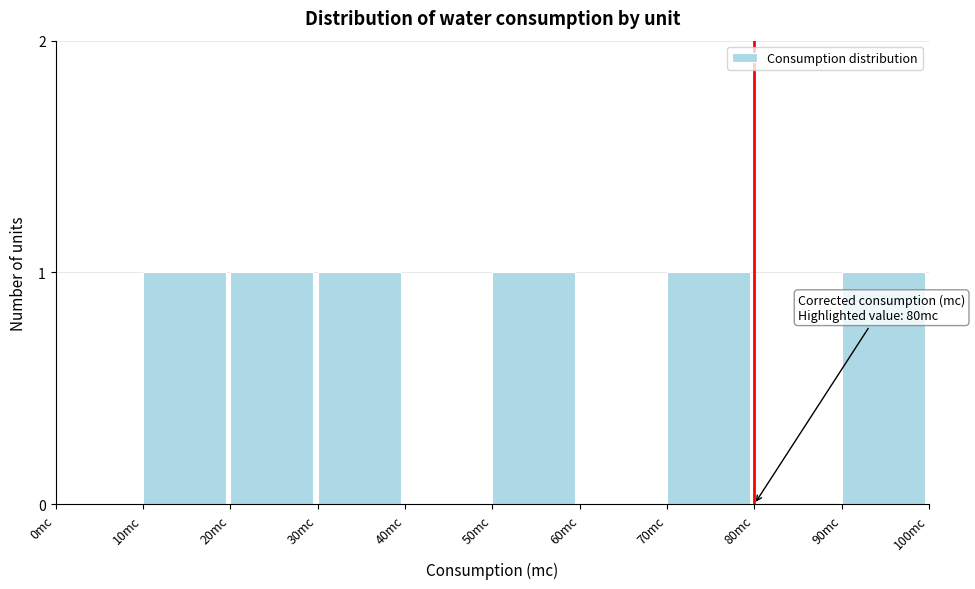

Reading left to right, list all the values displayed in this chart.

0mc=0	10mc=1	20mc=1	30mc=1	40mc=0	50mc=1	60mc=0	70mc=1	80mc=0	90mc=1